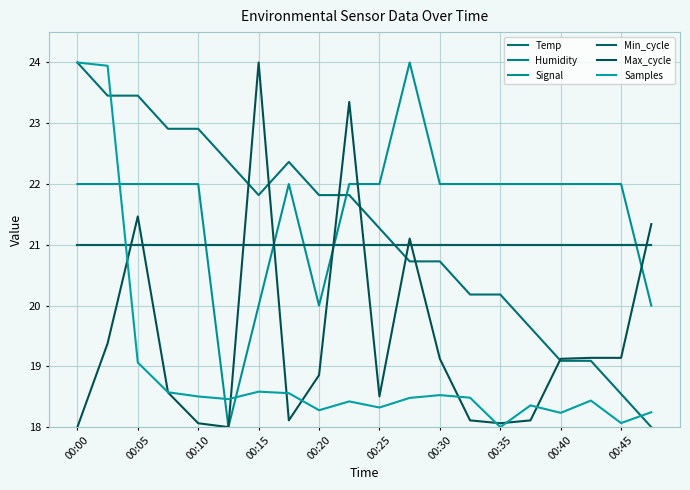

How many intersections are there between Signal and Max_cycle?

4